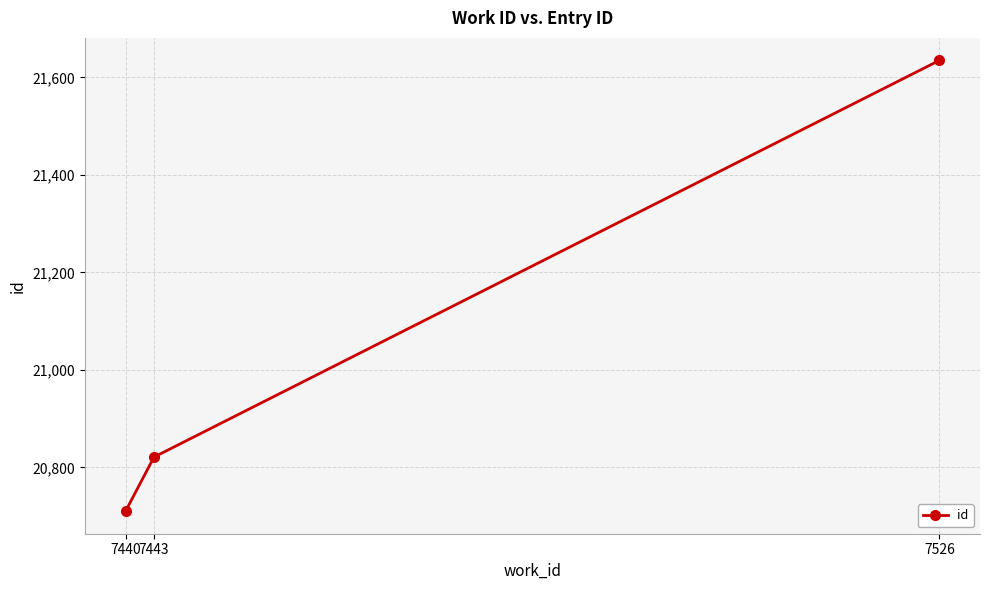

The chart shows a value of 9165 at 7443. True or false?

False